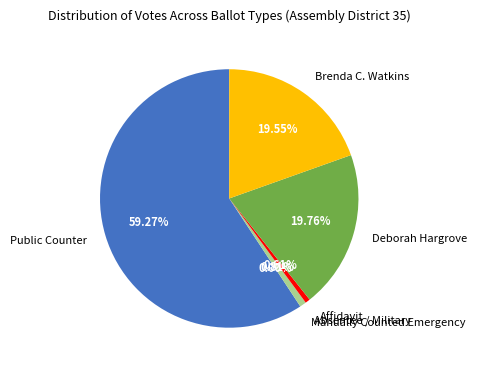

What is the change in value from Manually Counted Emergency to Affidavit?

+3